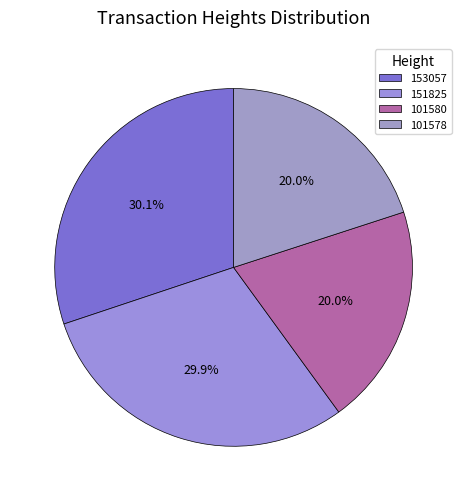

Is the sum of 153057 and 151825 greater than half?

Yes